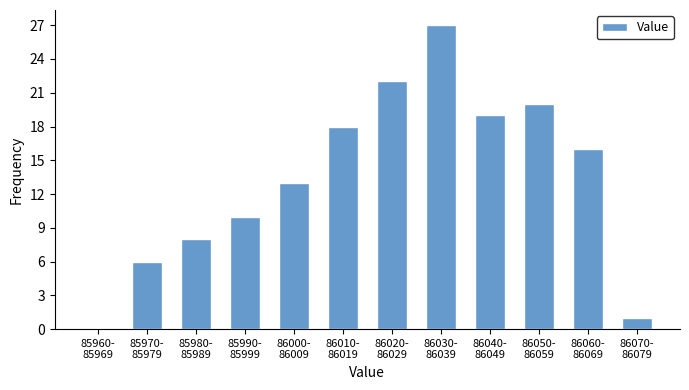

What is the greatest value displayed?

27